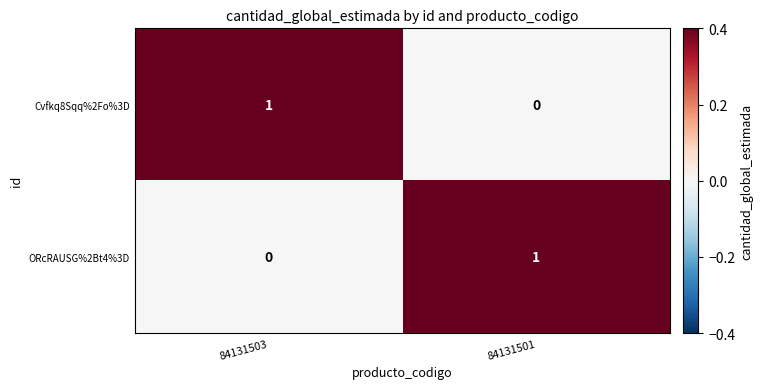

Count the number of data series in this chart.

2